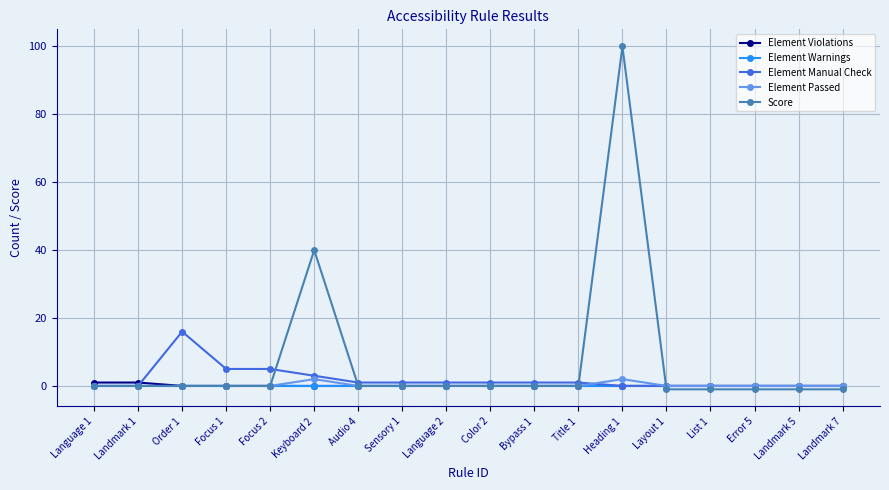

What is the label of the 14th point from the left?

Layout 1